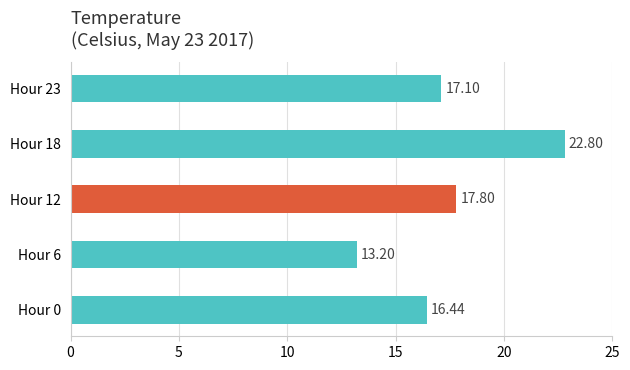

List the labels in order of value, largest first.

Hour 18, Hour 12, Hour 23, Hour 0, Hour 6